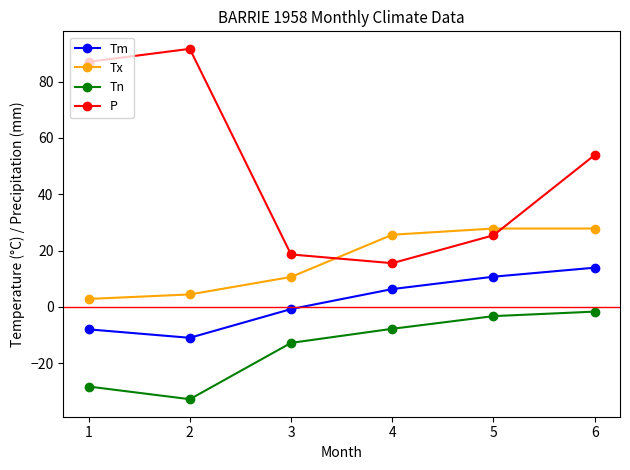

Rank the categories by Tm value from highest to lowest.

6, 5, 4, 3, 1, 2